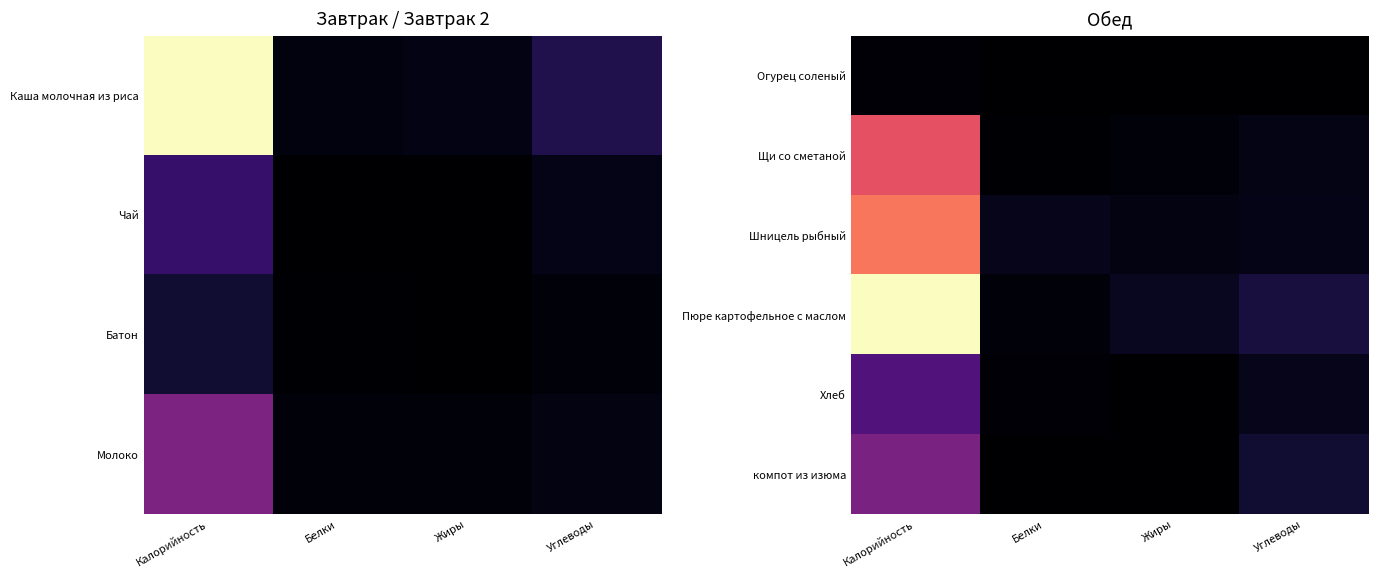

At which category is the sum across all series the highest?

Калорийность